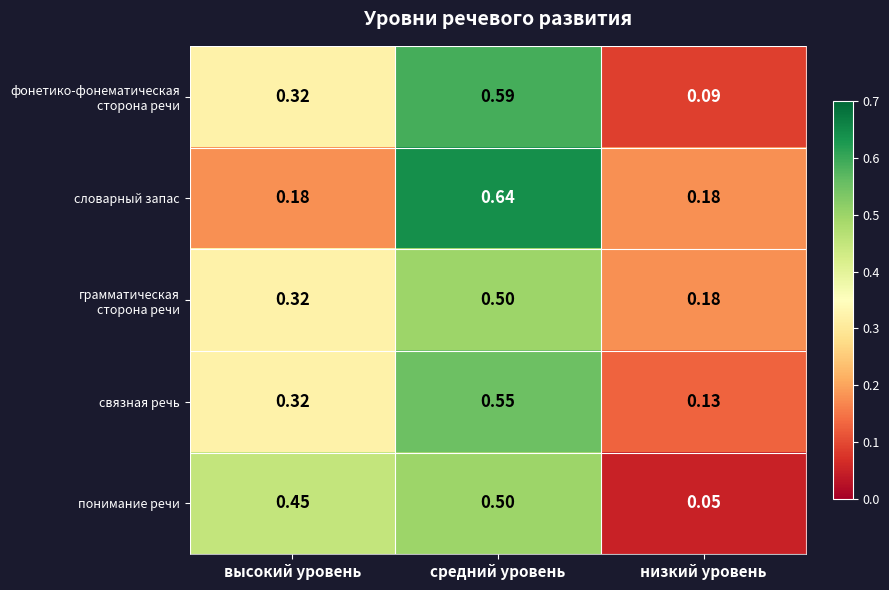

Which series changed the most between высокий уровень and средний уровень?

словарный запас